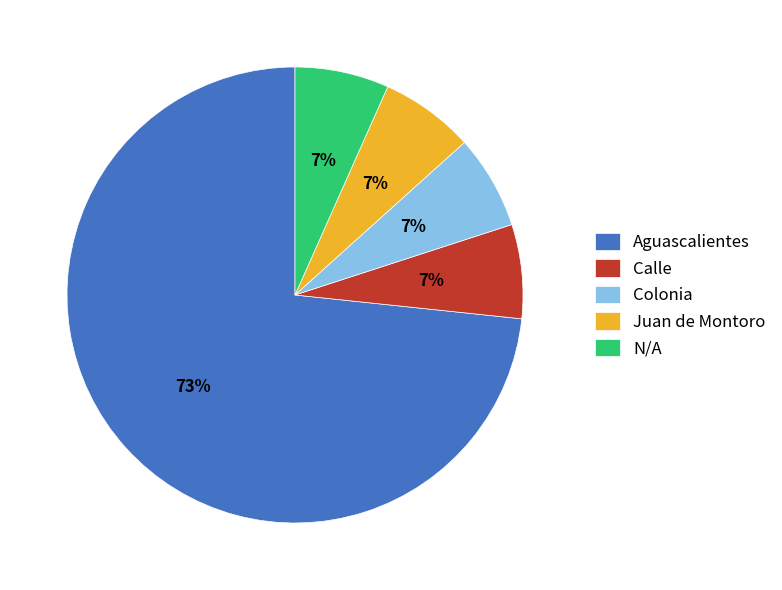

To the nearest percent, what percentage of the pie is Juan de Montoro?

7%